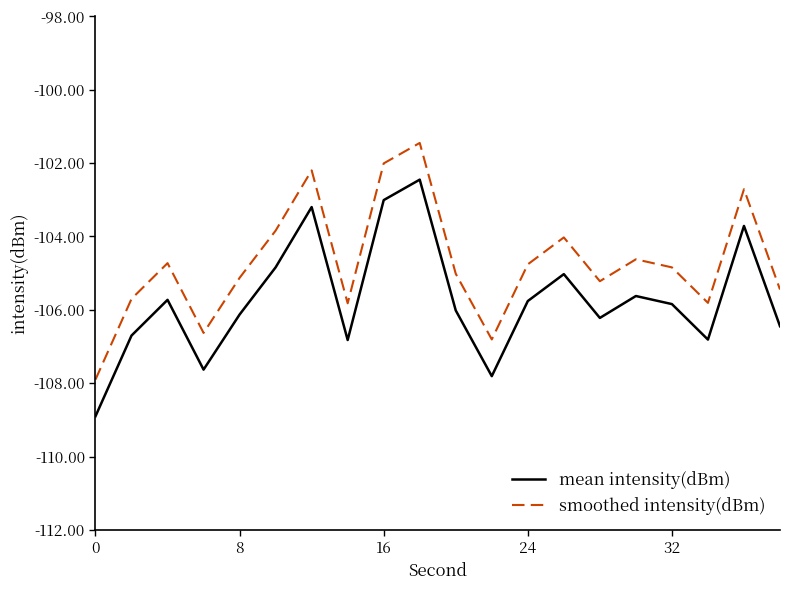

List the series in order of their overall mean, lowest first.

mean intensity(dBm), smoothed intensity(dBm)